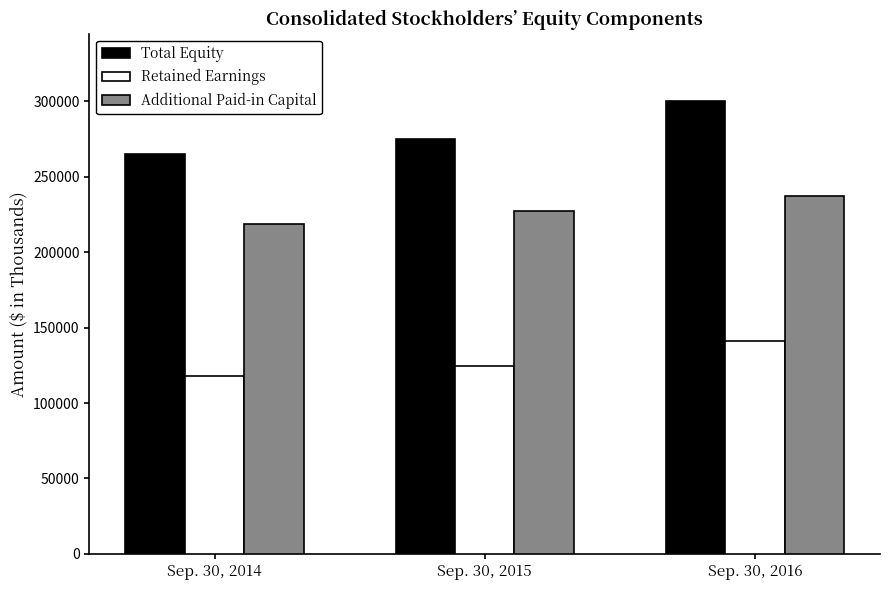

Count the Additional Paid-in Capital values in the range 218689 to 237492.

3